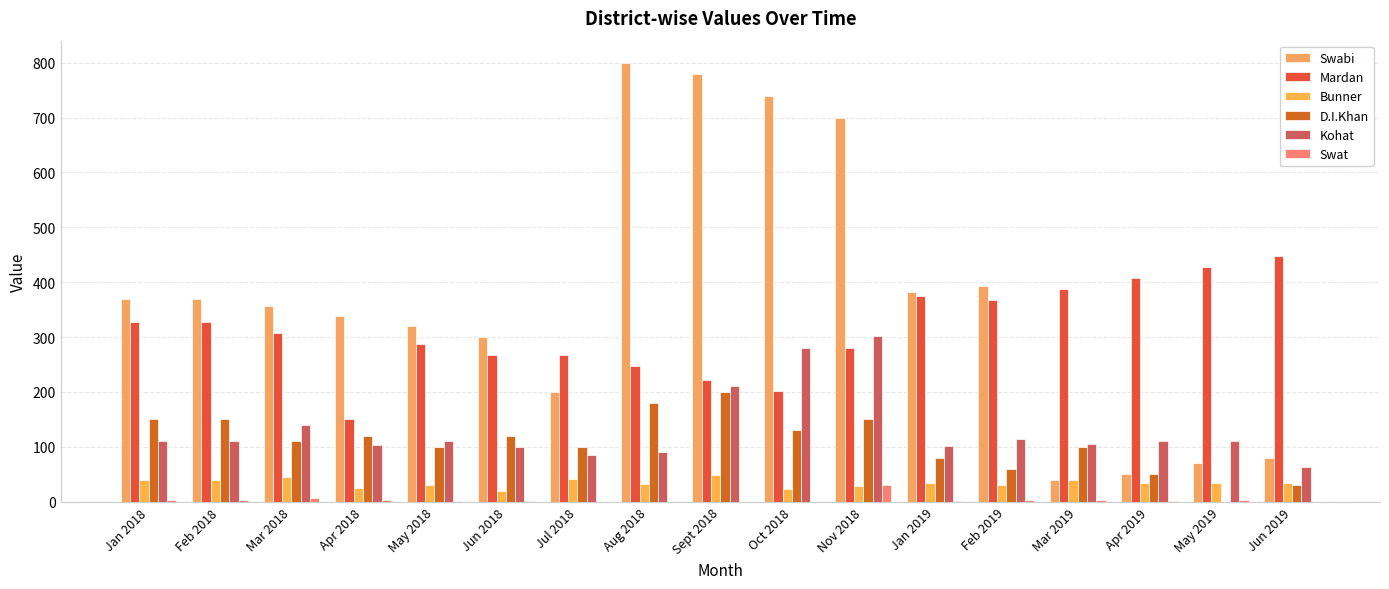

Reading left to right, extract all data points from this chart.

Swabi: Jan 2018=370	Feb 2018=370	Mar 2018=357	Apr 2018=338	May 2018=320	Jun 2018=300	Jul 2018=200	Aug 2018=800	Sept 2018=780	Oct 2018=740	Nov 2018=700	Jan 2019=383	Feb 2019=393	Mar 2019=40	Apr 2019=50	May 2019=70	Jun 2019=80
Mardan: Jan 2018=327	Feb 2018=327	Mar 2018=307	Apr 2018=150	May 2018=287	Jun 2018=267	Jul 2018=267	Aug 2018=247	Sept 2018=222	Oct 2018=202	Nov 2018=280	Jan 2019=374	Feb 2019=367	Mar 2019=387	Apr 2019=407	May 2019=427	Jun 2019=447
Bunner: Jan 2018=40	Feb 2018=40	Mar 2018=45	Apr 2018=25	May 2018=30	Jun 2018=20	Jul 2018=42	Aug 2018=32	Sept 2018=49	Oct 2018=24	Nov 2018=28	Jan 2019=35	Feb 2019=30	Mar 2019=40	Apr 2019=35	May 2019=35	Jun 2019=35
D.I.Khan: Jan 2018=150	Feb 2018=150	Mar 2018=110	Apr 2018=120	May 2018=100	Jun 2018=120	Jul 2018=100	Aug 2018=180	Sept 2018=200	Oct 2018=130	Nov 2018=150	Jan 2019=80	Feb 2019=60	Mar 2019=100	Apr 2019=50	May 2019=0	Jun 2019=30
Kohat: Jan 2018=110	Feb 2018=110	Mar 2018=140	Apr 2018=104	May 2018=110	Jun 2018=100	Jul 2018=85	Aug 2018=90	Sept 2018=210	Oct 2018=280	Nov 2018=302	Jan 2019=101	Feb 2019=115	Mar 2019=105	Apr 2019=110	May 2019=110	Jun 2019=63
Swat: Jan 2018=3	Feb 2018=3	Mar 2018=6	Apr 2018=4	May 2018=2	Jun 2018=2	Jul 2018=0	Aug 2018=0	Sept 2018=0	Oct 2018=0	Nov 2018=30	Jan 2019=2	Feb 2019=3	Mar 2019=3	Apr 2019=2	May 2019=4	Jun 2019=0